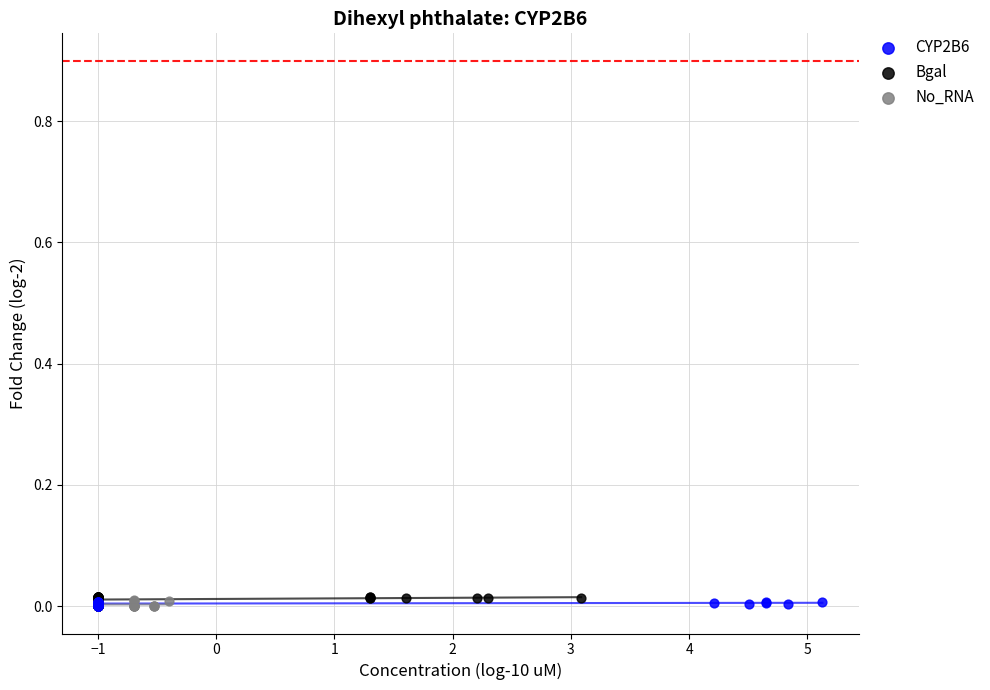

Which series has the widest spread of Y values?

Bgal